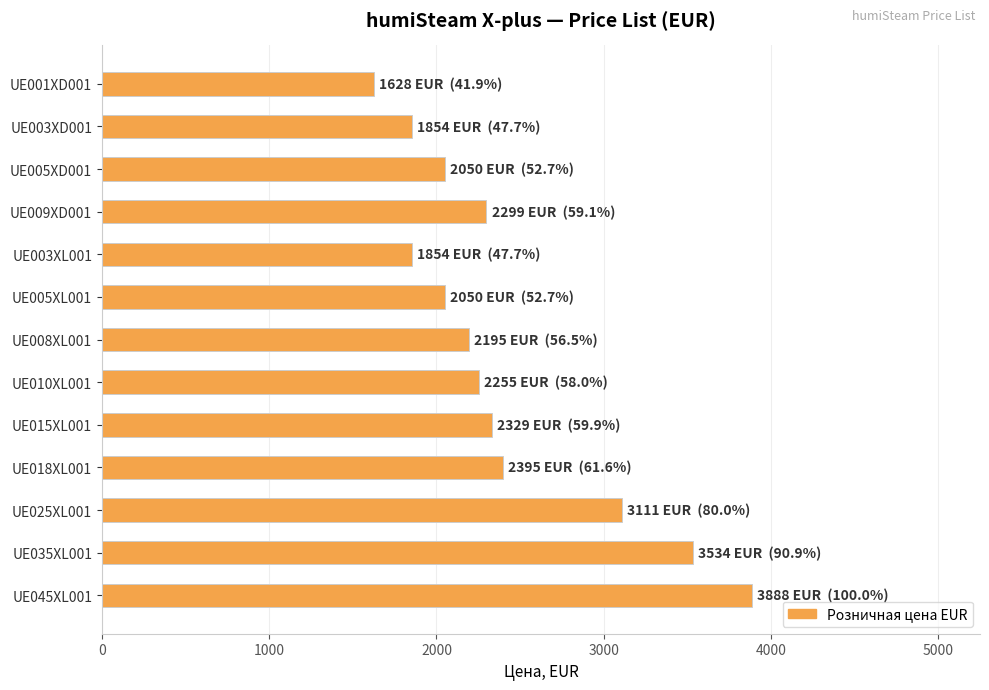

Reading top to bottom, transcribe all the data shown in this chart.

UE001XD001=1628	UE003XD001=1854	UE005XD001=2050	UE009XD001=2299	UE003XL001=1854	UE005XL001=2050	UE008XL001=2195	UE010XL001=2255	UE015XL001=2329	UE018XL001=2395	UE025XL001=3111	UE035XL001=3534	UE045XL001=3888